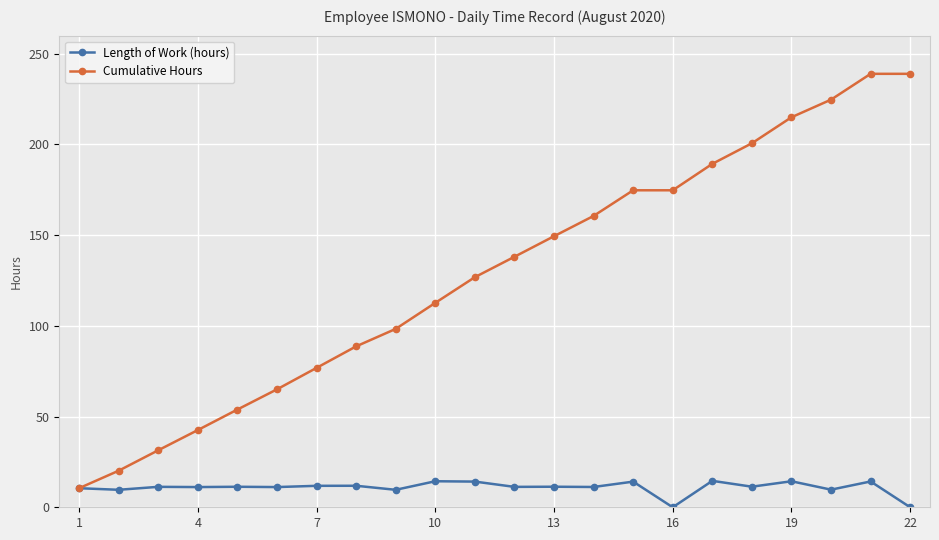

List the series in order of their overall mean, highest first.

Cumulative Hours, Length of Work (hours)